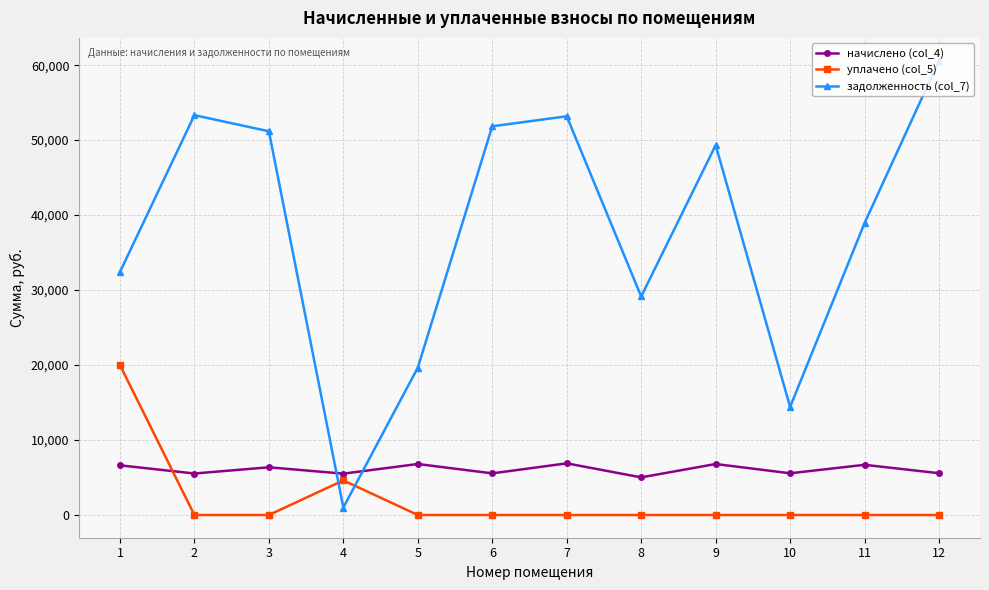

What is the average value of the задолженность (col_7) series?

37917.2